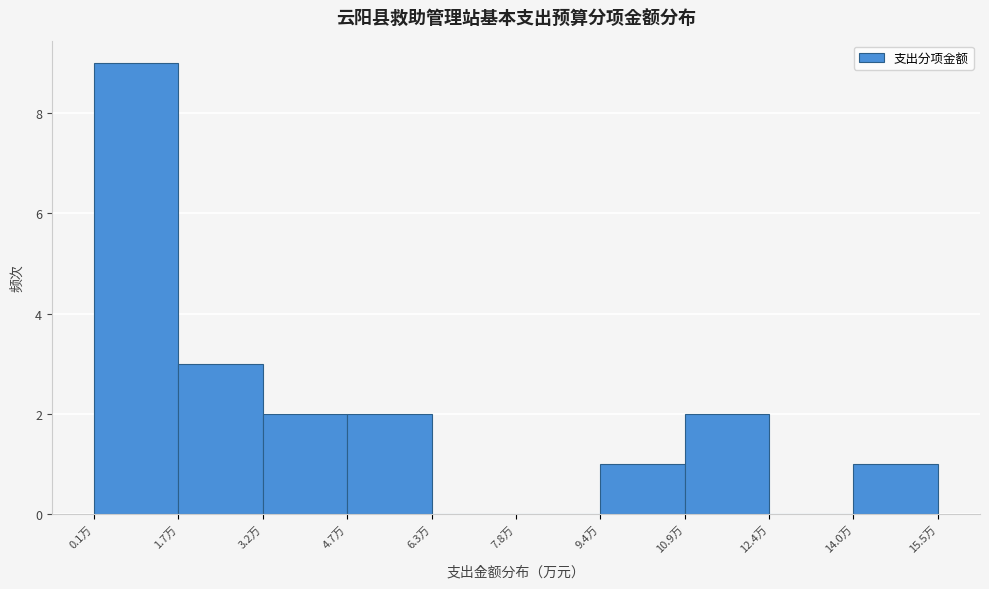

Over which range of the x-axis is the bar tallest?

0.2 to 1.6